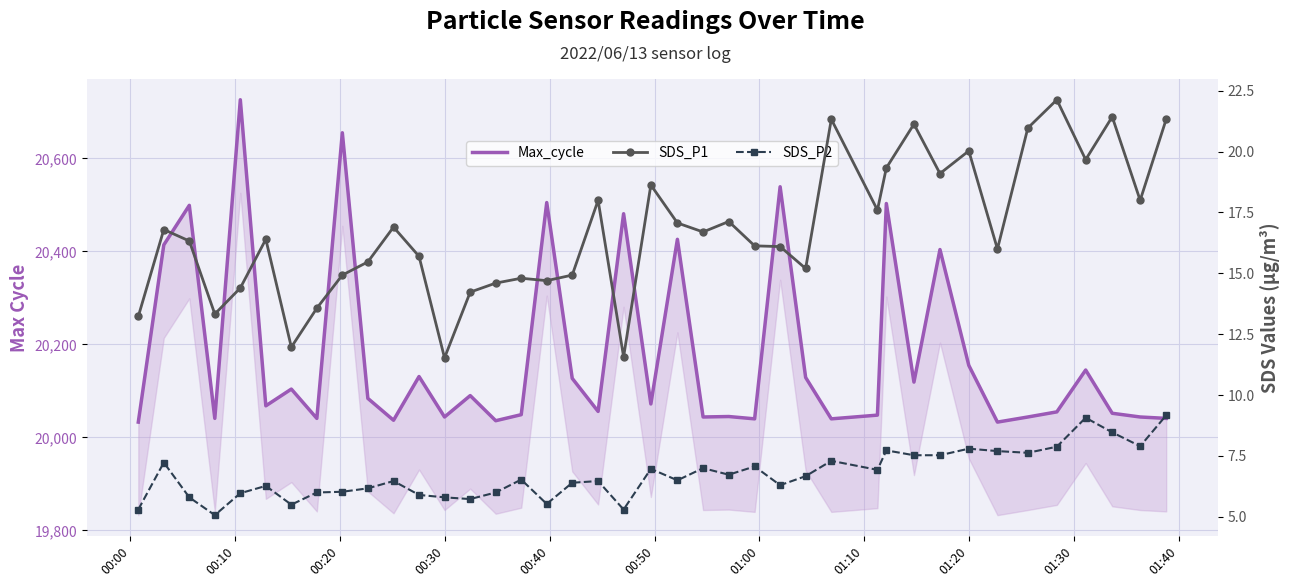

How many interior local valleys does the SDS_P1 series have?

12